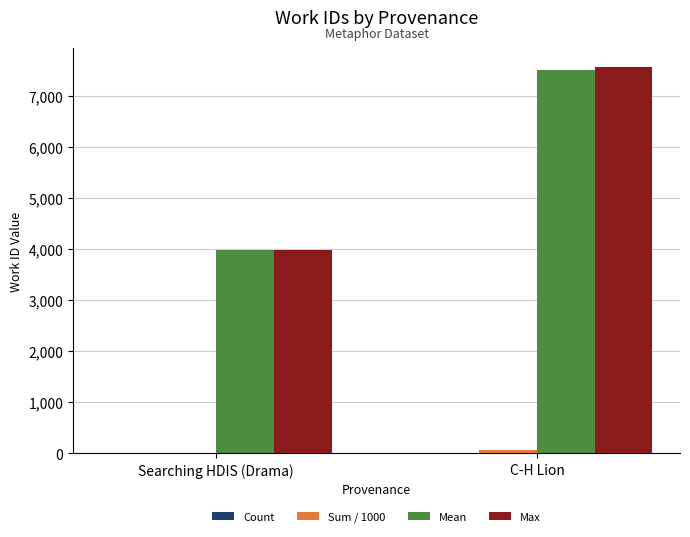

At which category is the sum across all series the highest?

C-H Lion